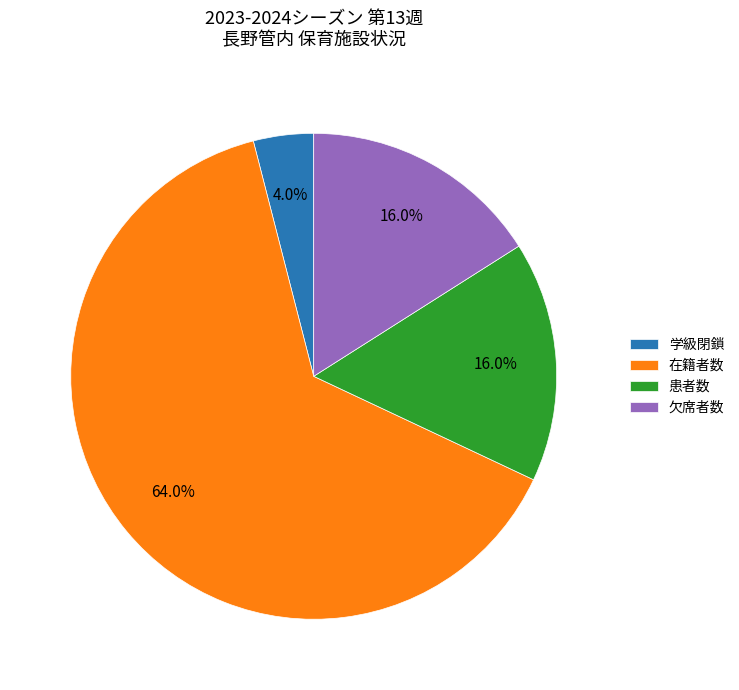

Which slice is the smallest?

学級閉鎖